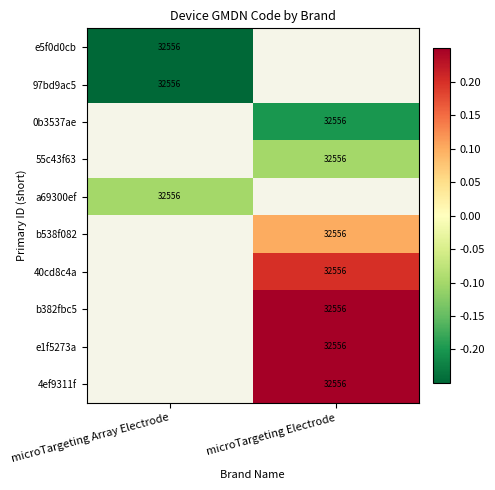

True or false: b382fbc5 has a value of 55487.6 at microTargeting Electrode.

False